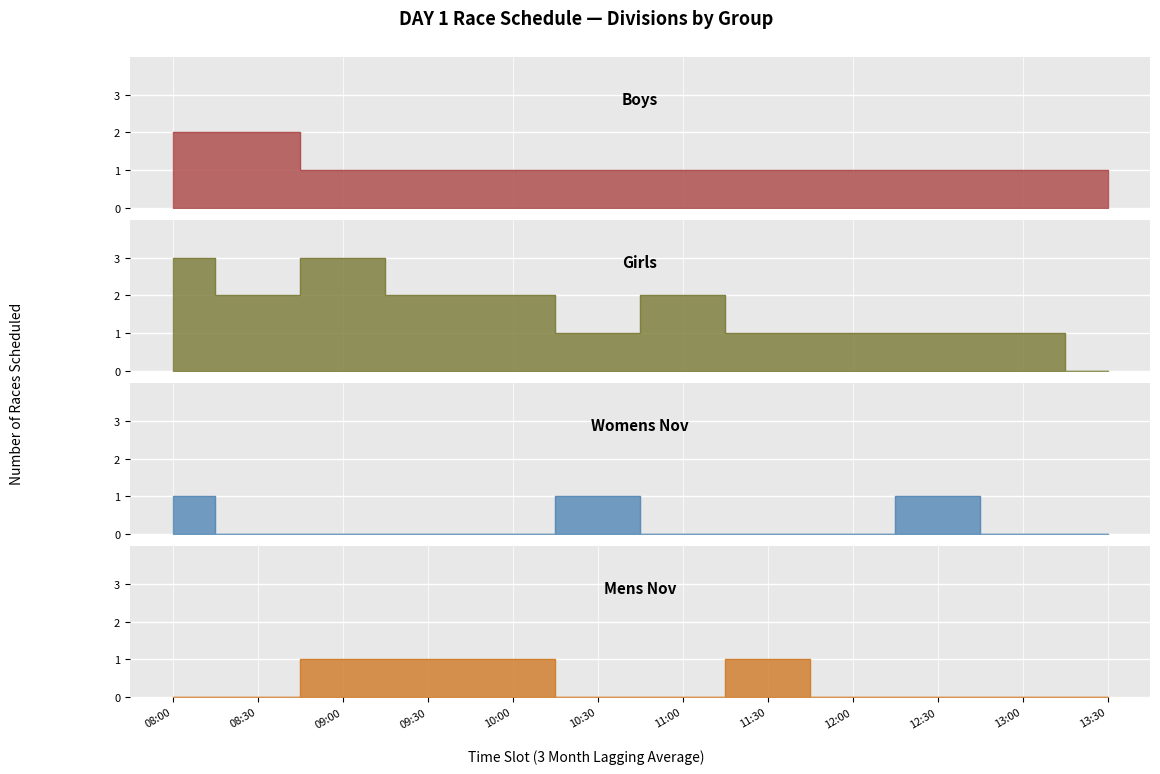

What is the total value across all series at 09:00?

5